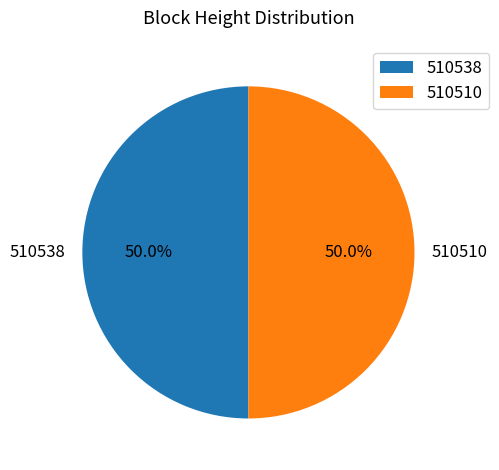

Approximately how many times larger is the value at 510538 compared to 510510?

1.0